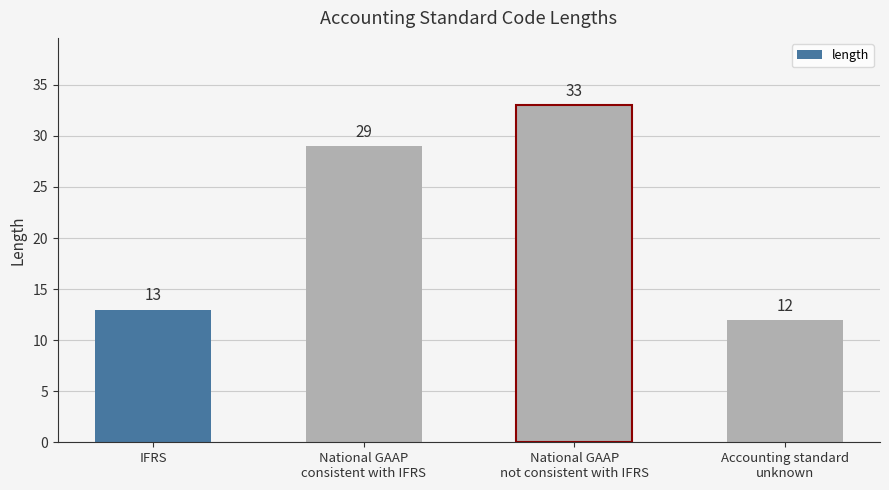

Which label corresponds to the smallest value in the chart?

Accounting standard
unknown